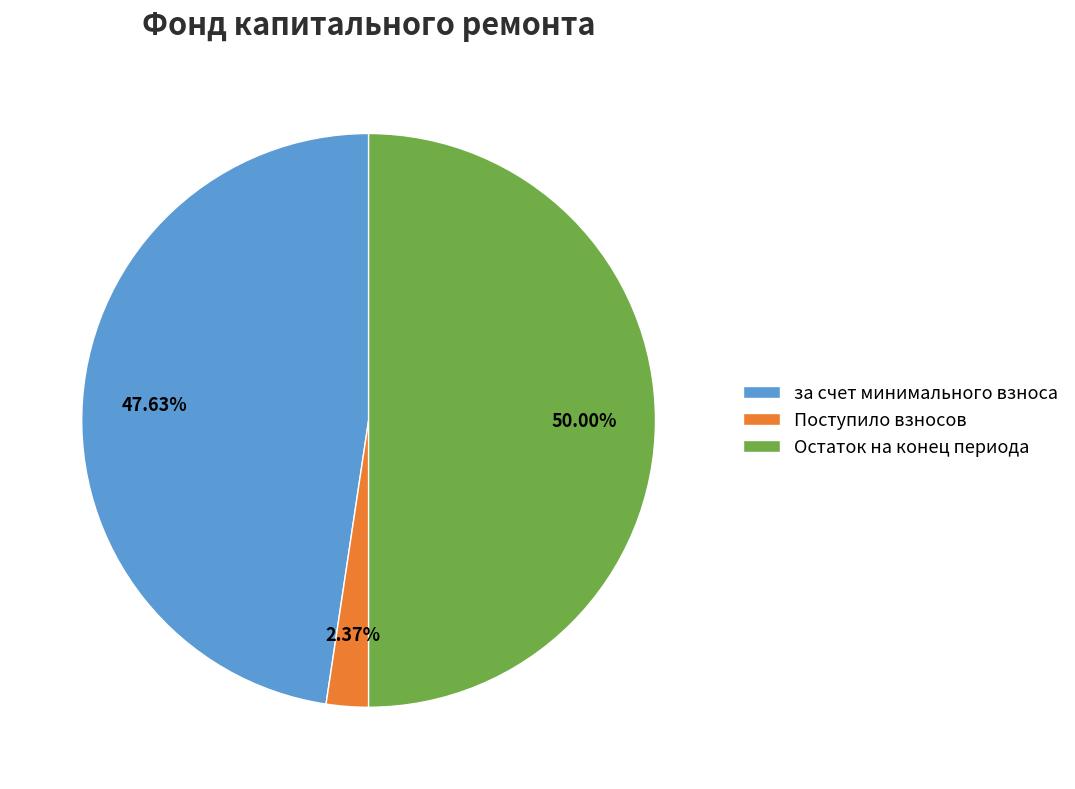

Does Поступило взносов account for over 50% of the chart?

No